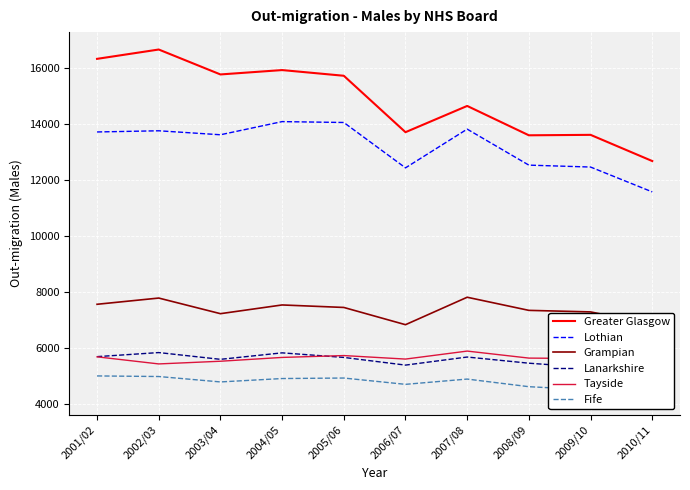

Between 2003/04 and 2010/11, which series saw the biggest shift?

Greater Glasgow